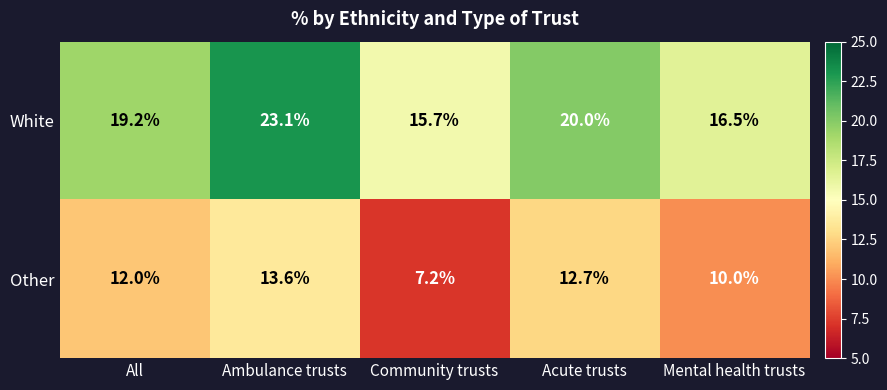

List the series in order of their peak value, highest first.

White, Other